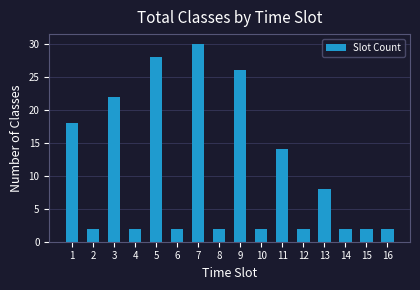

Reading right to left, transcribe all the data shown in this chart.

16=2	15=2	14=2	13=8	12=2	11=14	10=2	9=26	8=2	7=30	6=2	5=28	4=2	3=22	2=2	1=18